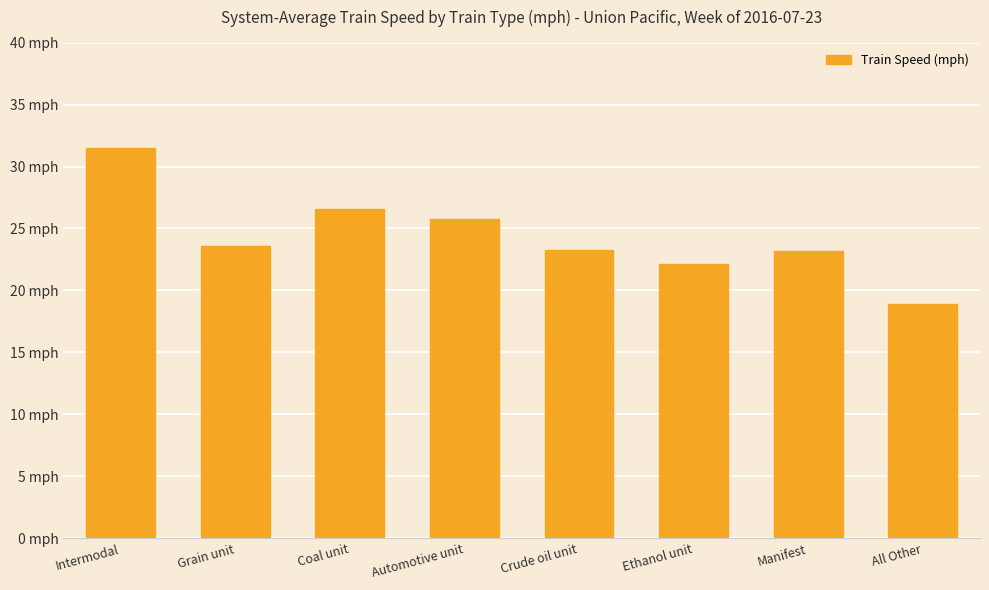

Does the chart contain any negative values?

No